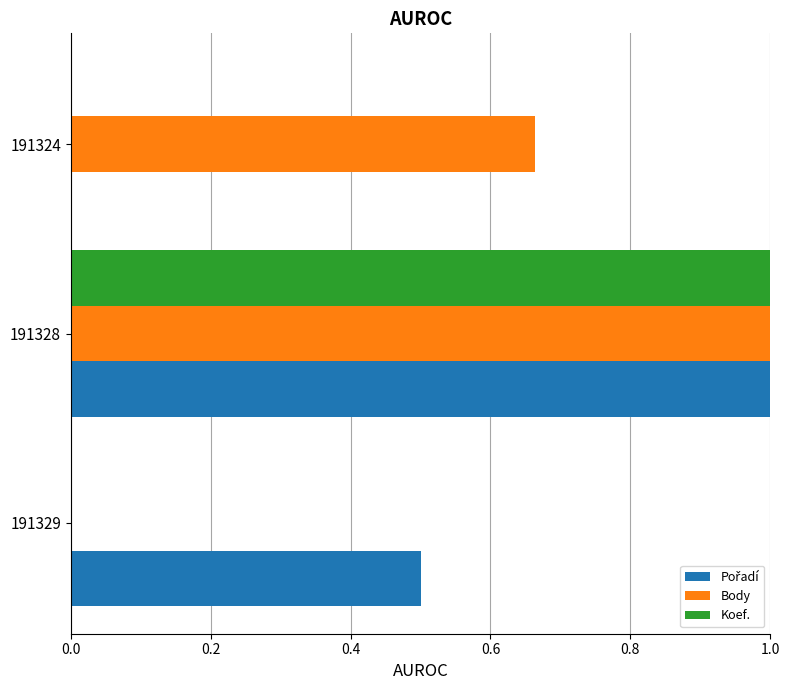

What is the maximum value shown in the chart?

1.0